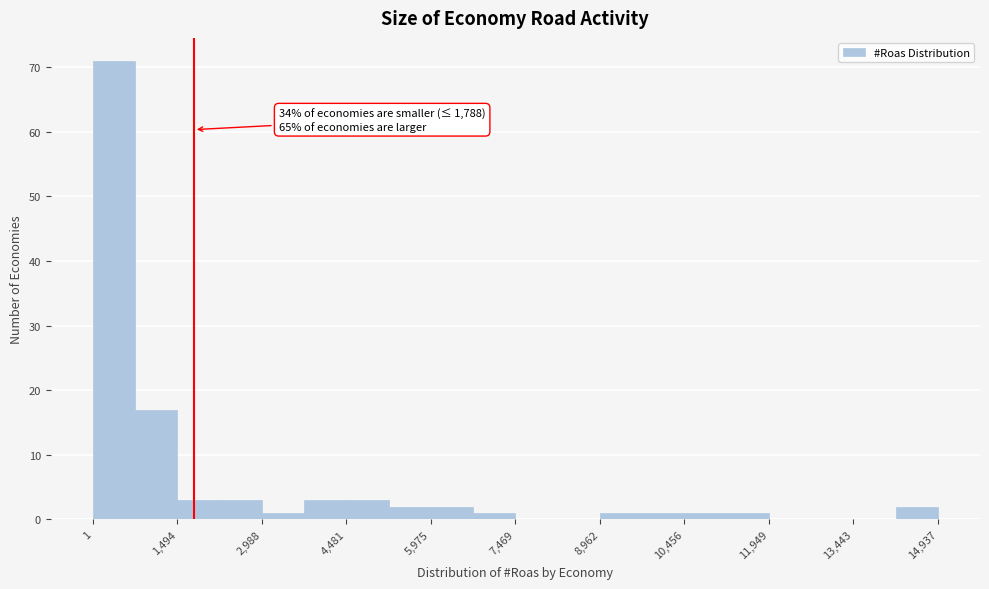

Read against the x-axis, roughly where is the centre of the tallest bar?

400